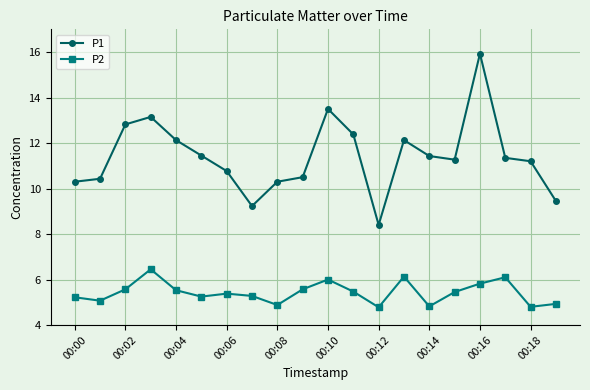

What is the average value of the P1 series?

11.4